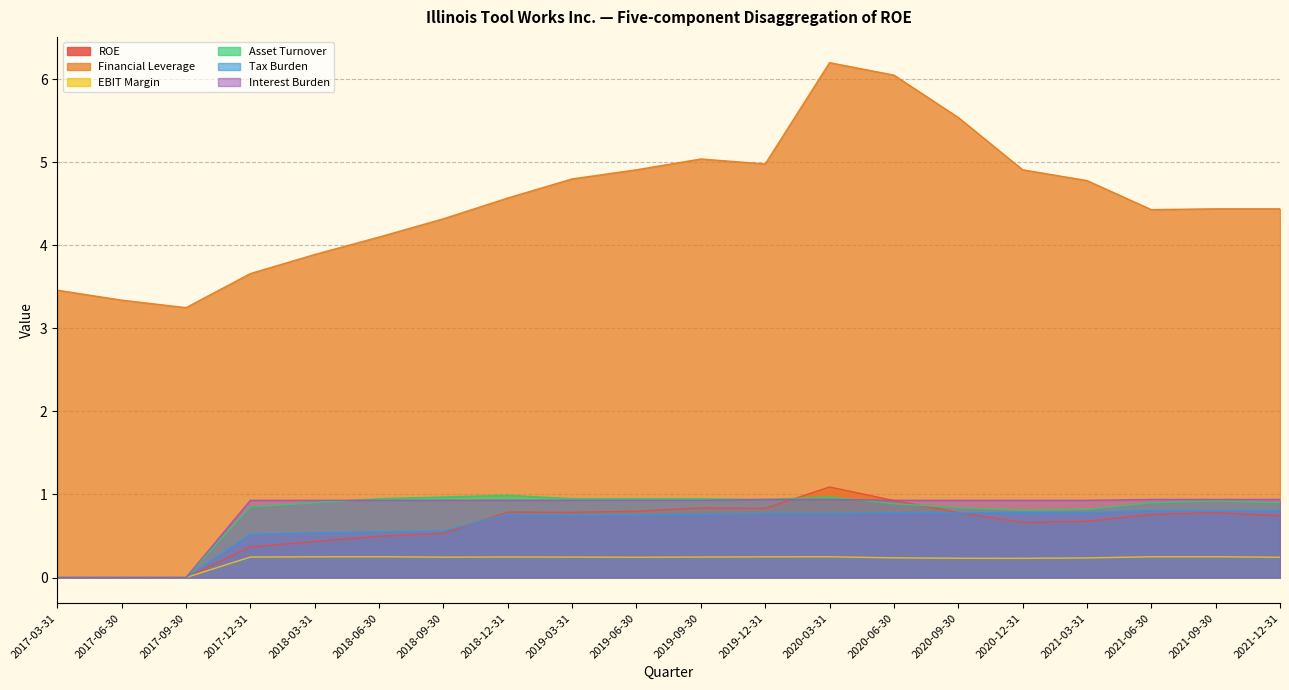

True or false: EBIT Margin and Interest Burden cross at least once.

False